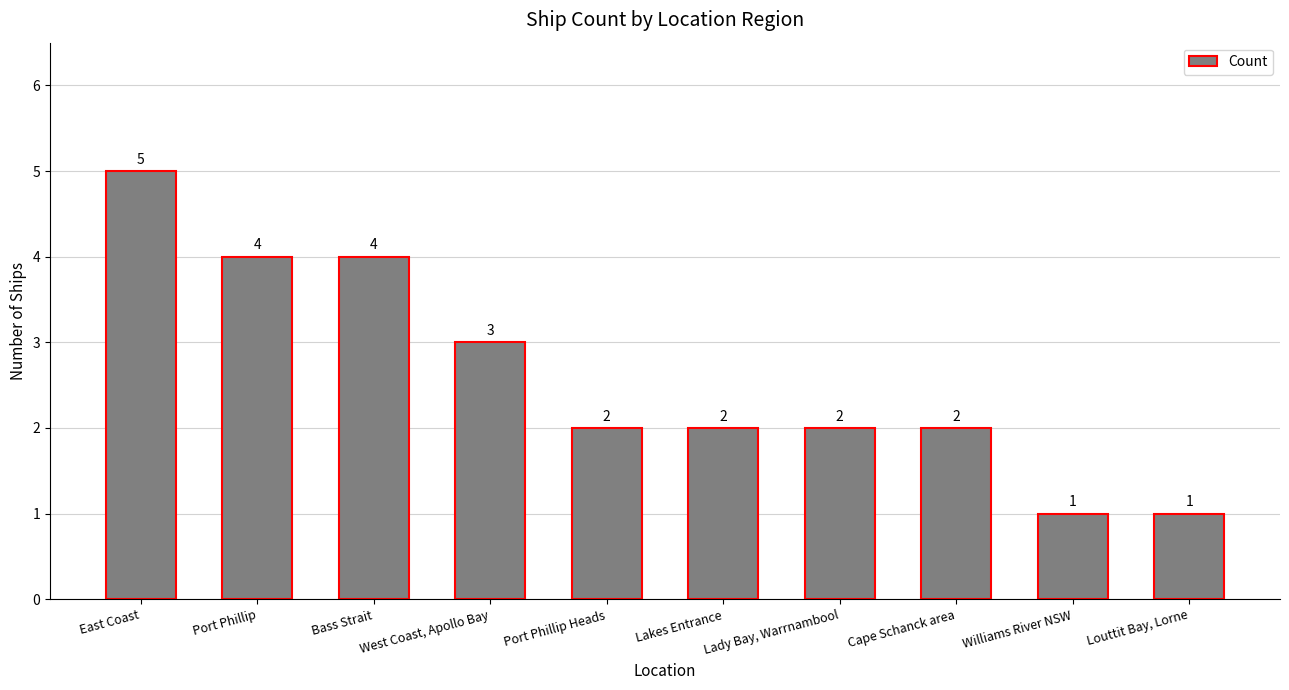

Reading left to right, what are all the values shown in this chart?

5	4	4	3	2	2	2	2	1	1